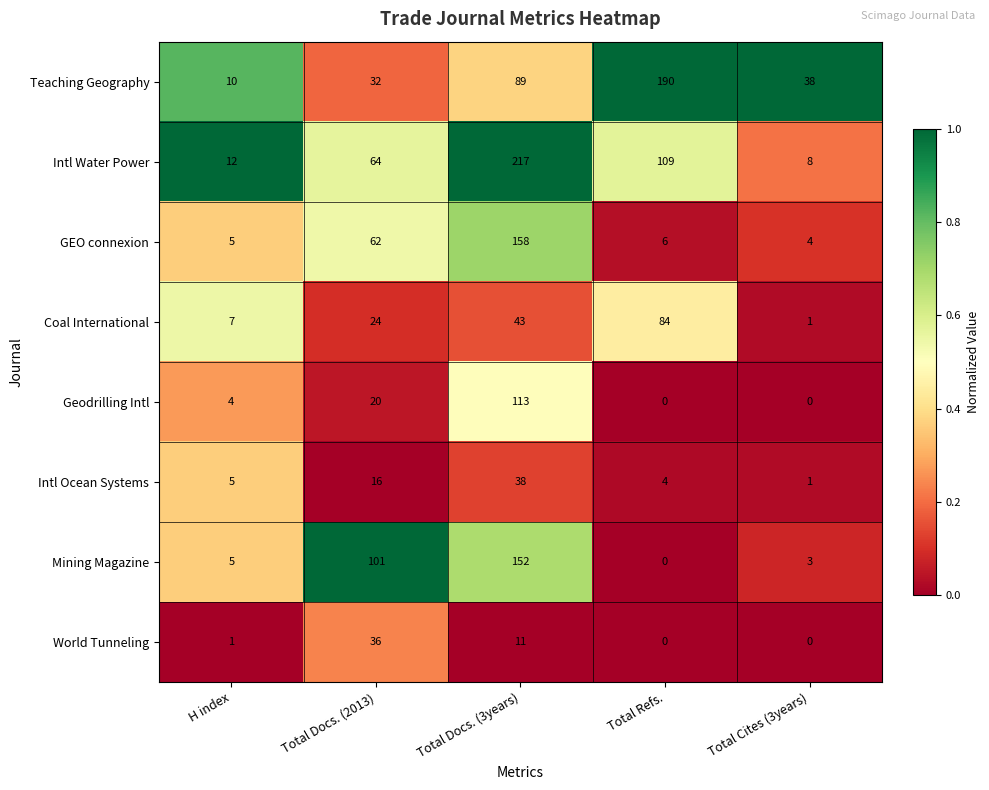

What is the total value across all series at Total Refs.?

393